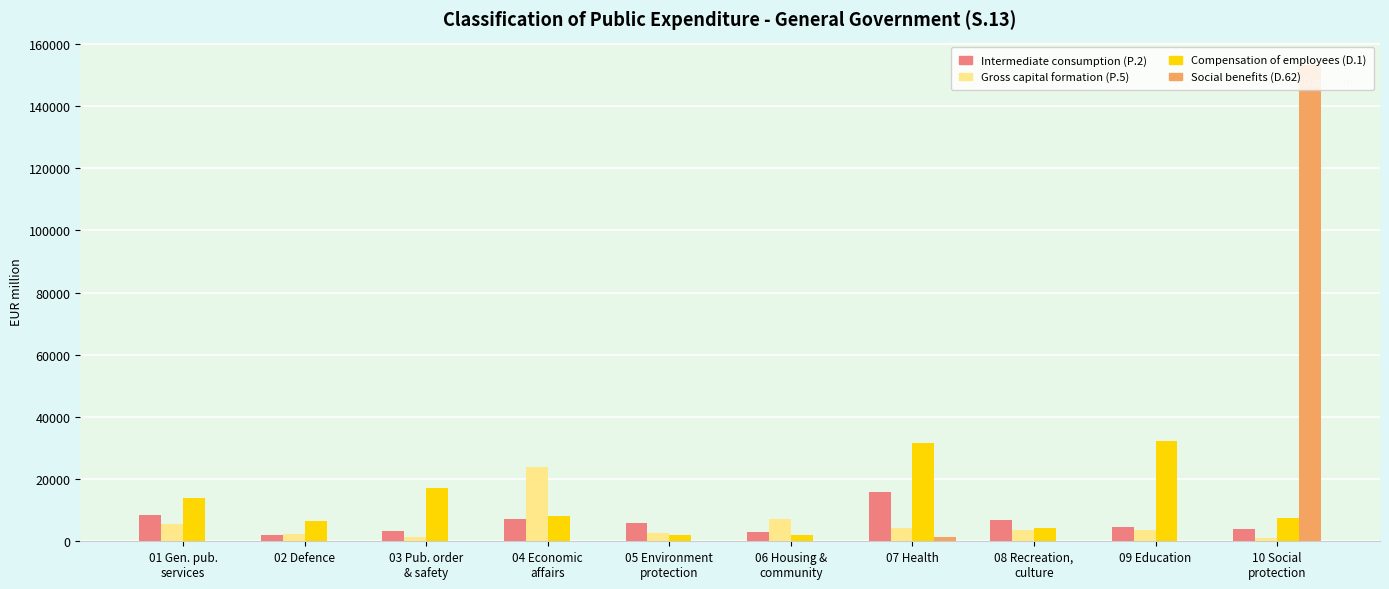

What is the spread (max minus min) of values at 03 Pub. order
& safety?

17066